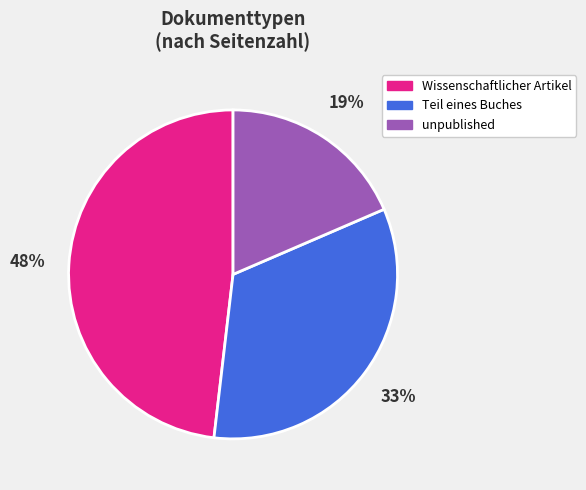

Is the sum of Wissenschaftlicher Artikel and Teil eines Buches greater than half?

Yes